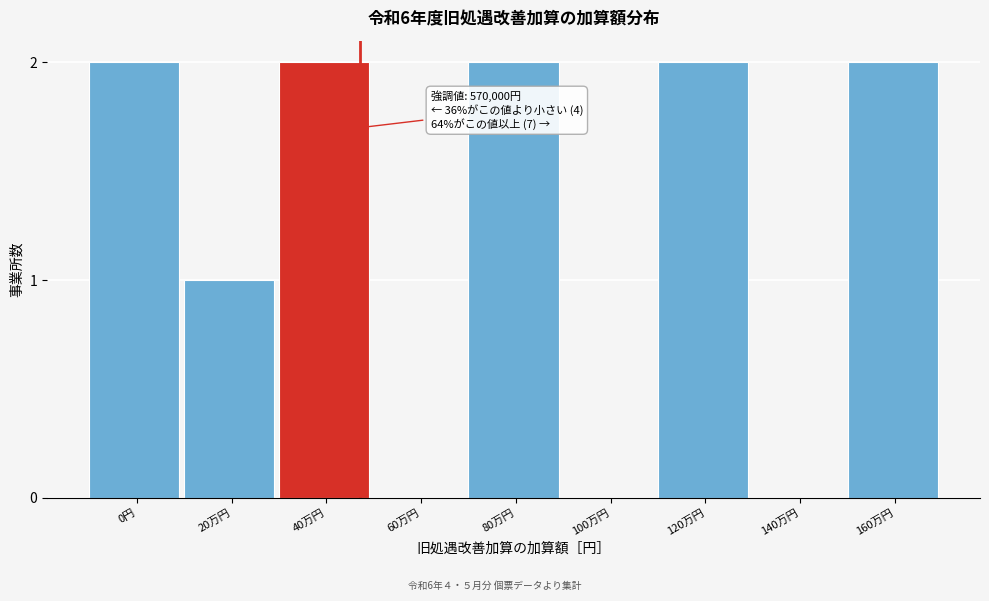

Reading left to right, what are all the values shown in this chart?

0円=2	20万円=1	40万円=2	60万円=0	80万円=2	100万円=0	120万円=2	140万円=0	160万円=2